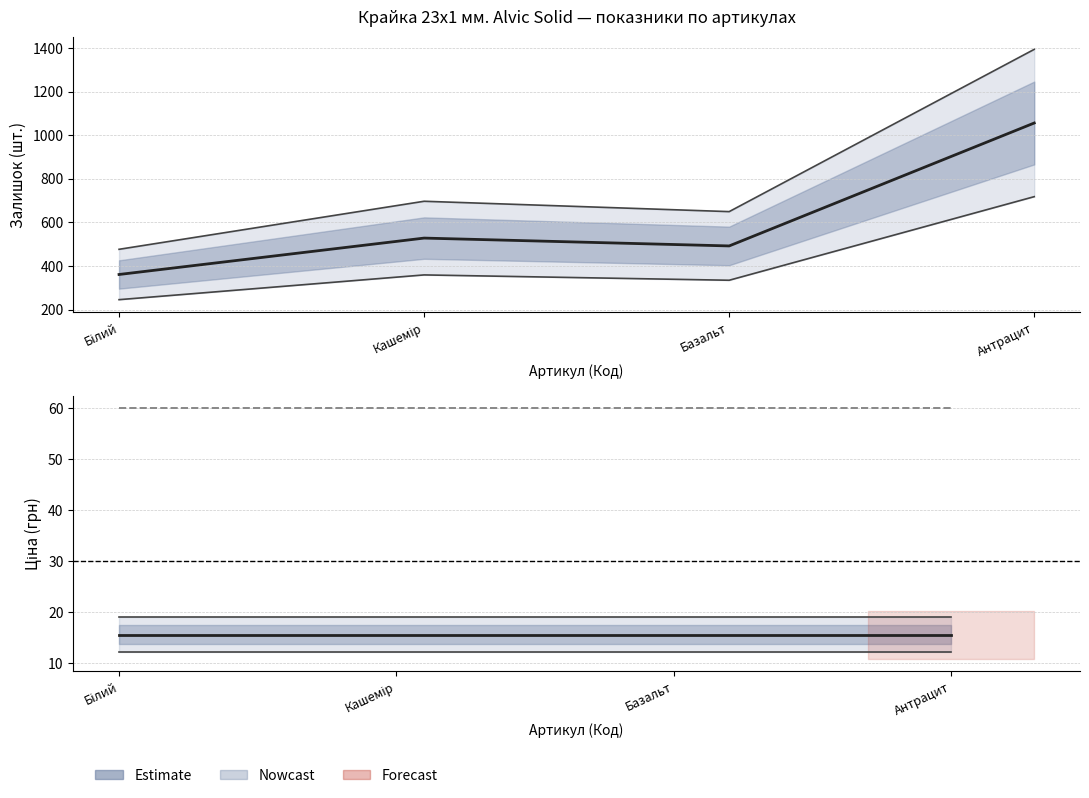

Which series has the widest spread of values?

Estimate